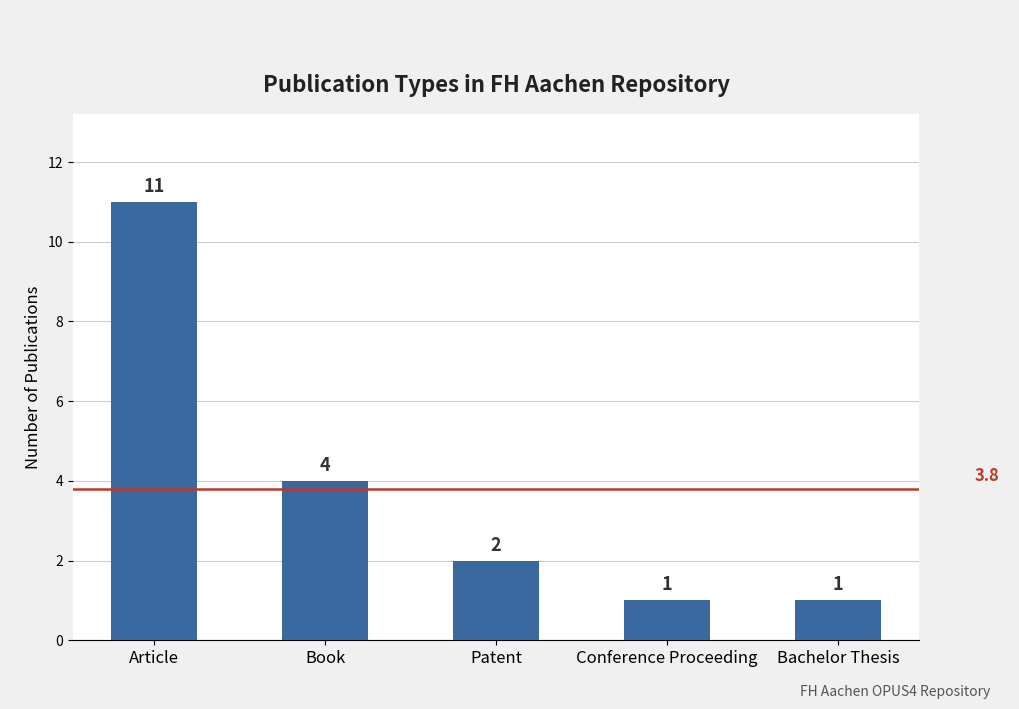

What is the difference between the maximum and minimum values?

10